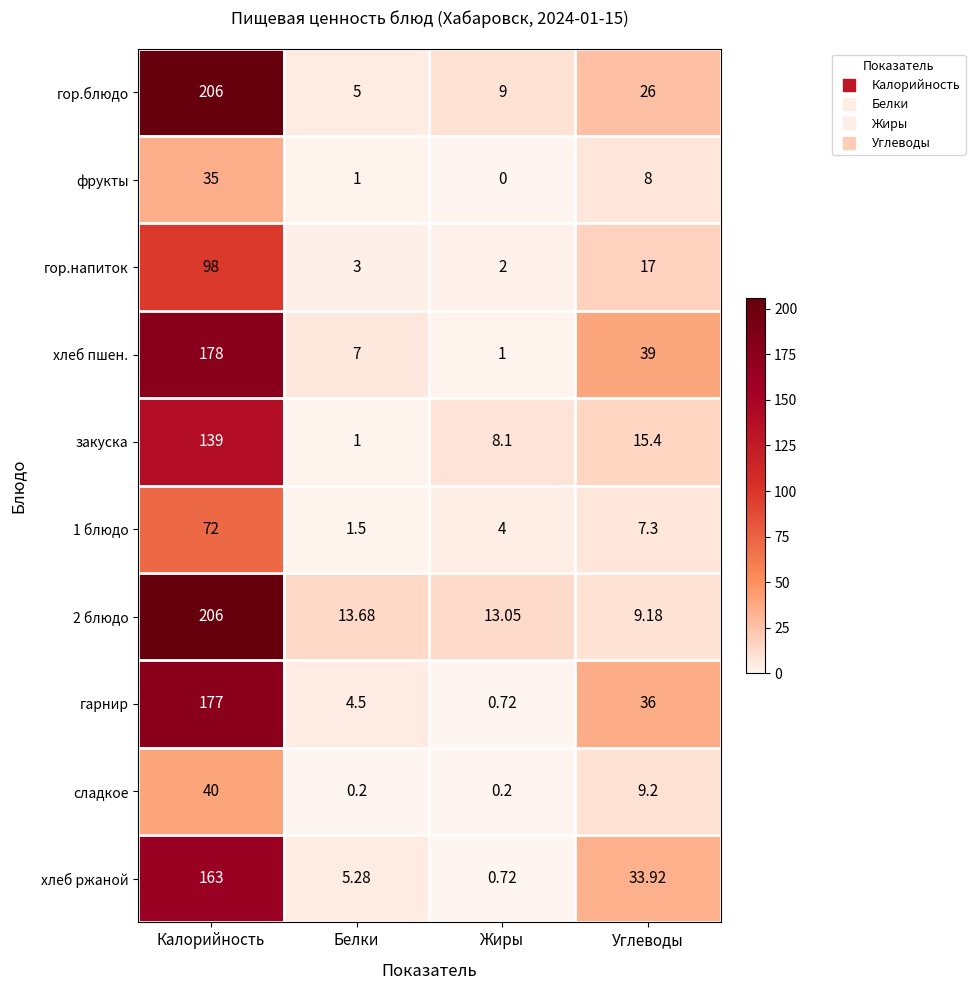

At which label does закуска first exceed 15?

Калорийность